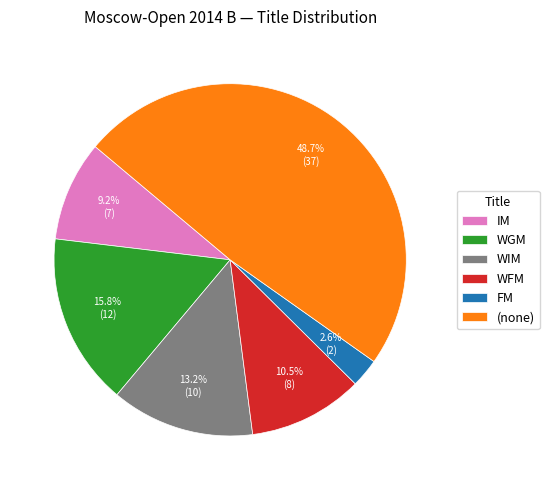

Does any single category account for the majority?

No